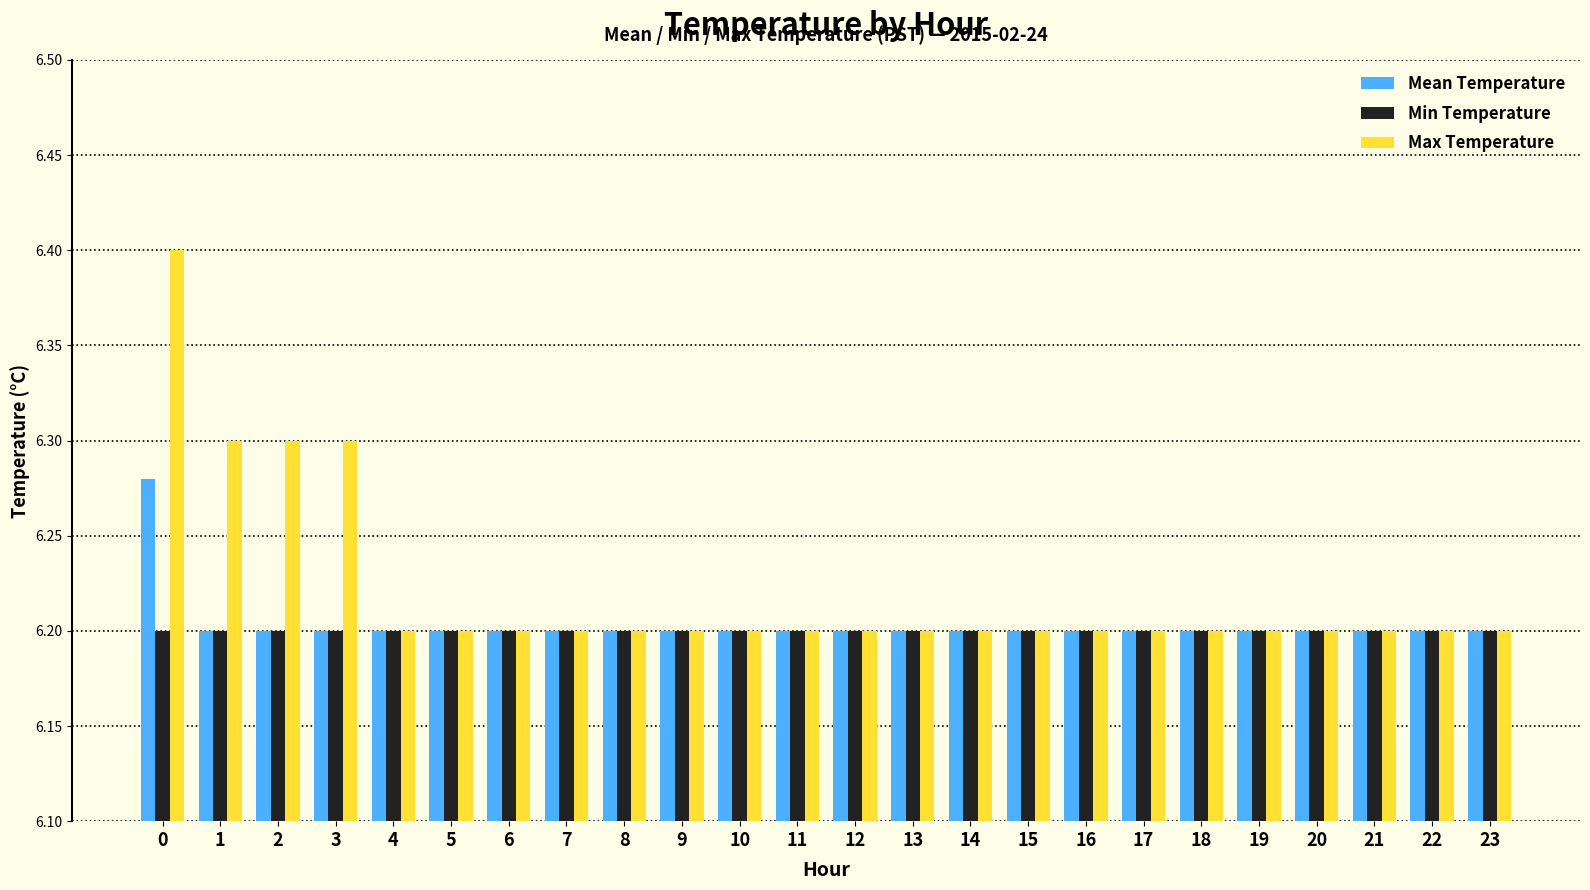

What is the total value across all series at 5?

18.6